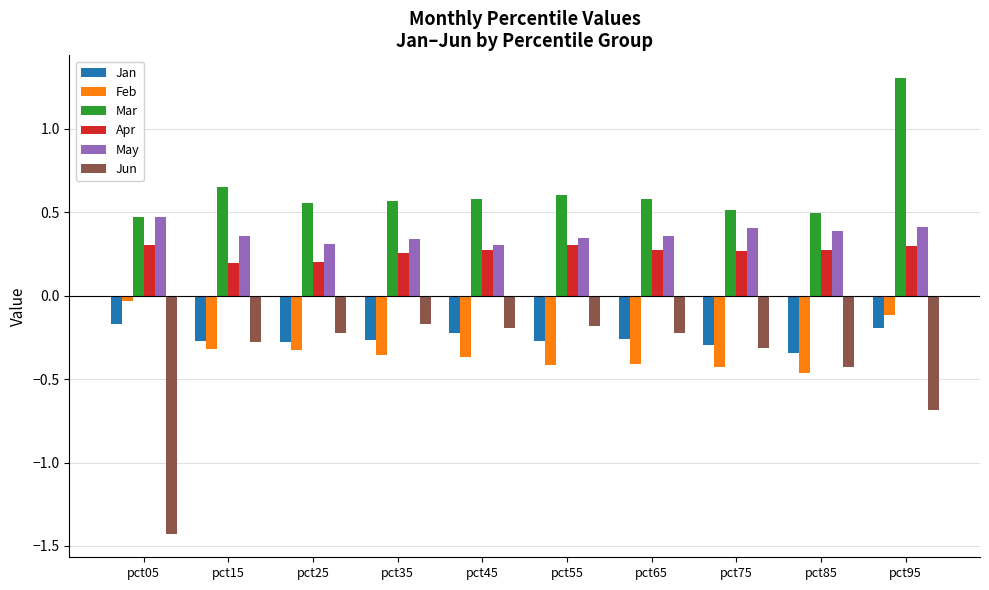

What is the greatest value displayed?

1.3